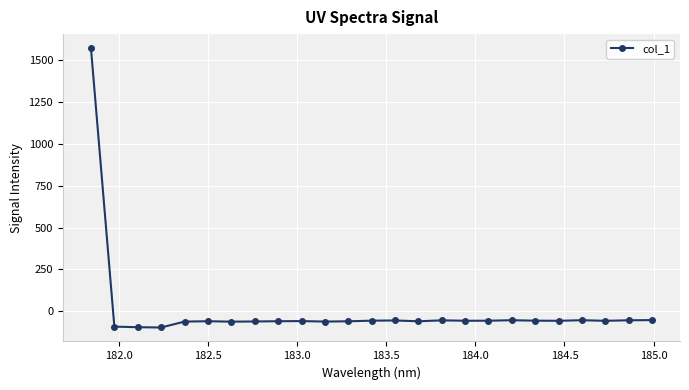

How many data points are less than -56?

16